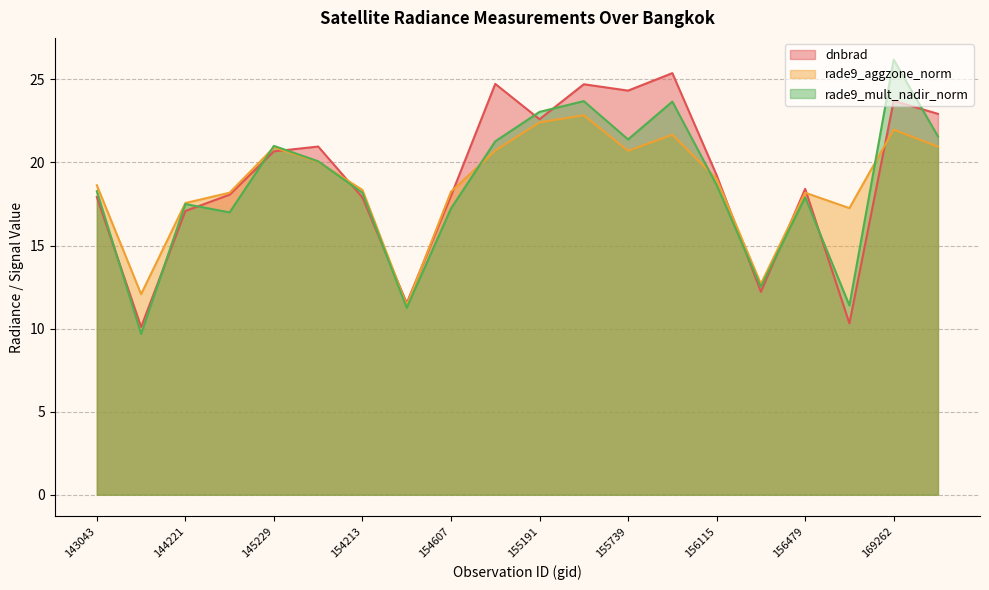

What are all the series names shown in the legend?

dnbrad, rade9_aggzone_norm, rade9_mult_nadir_norm